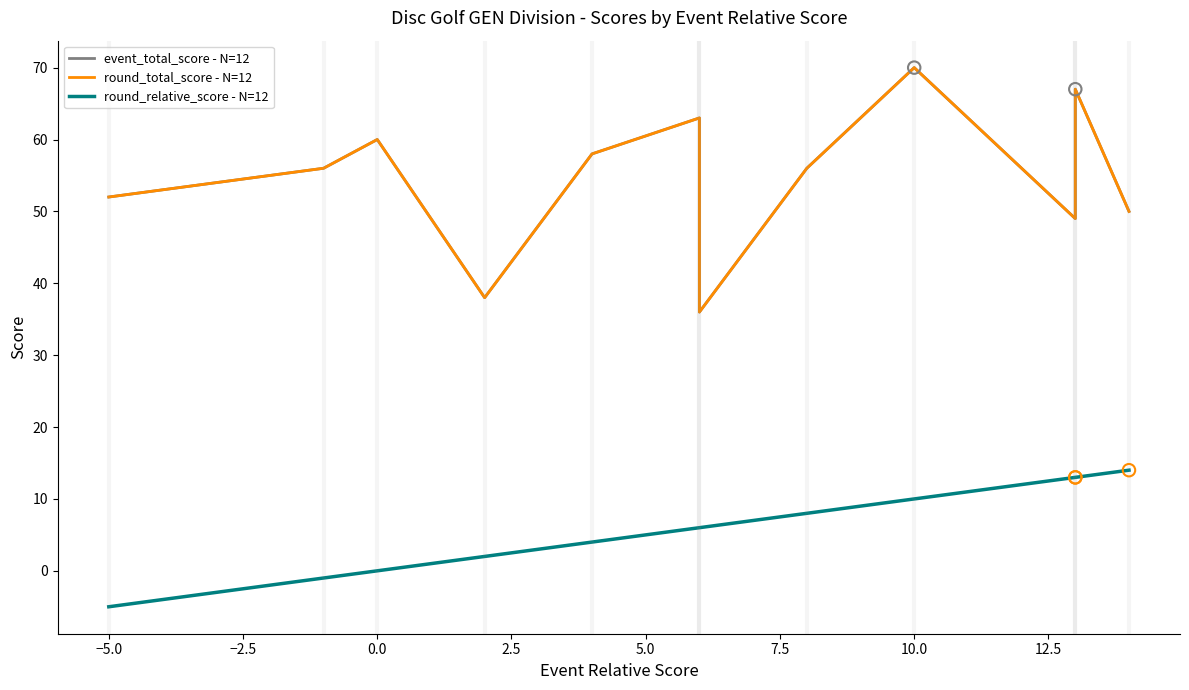

Which series contains the lowest Y value?

round_relative_score - N=12